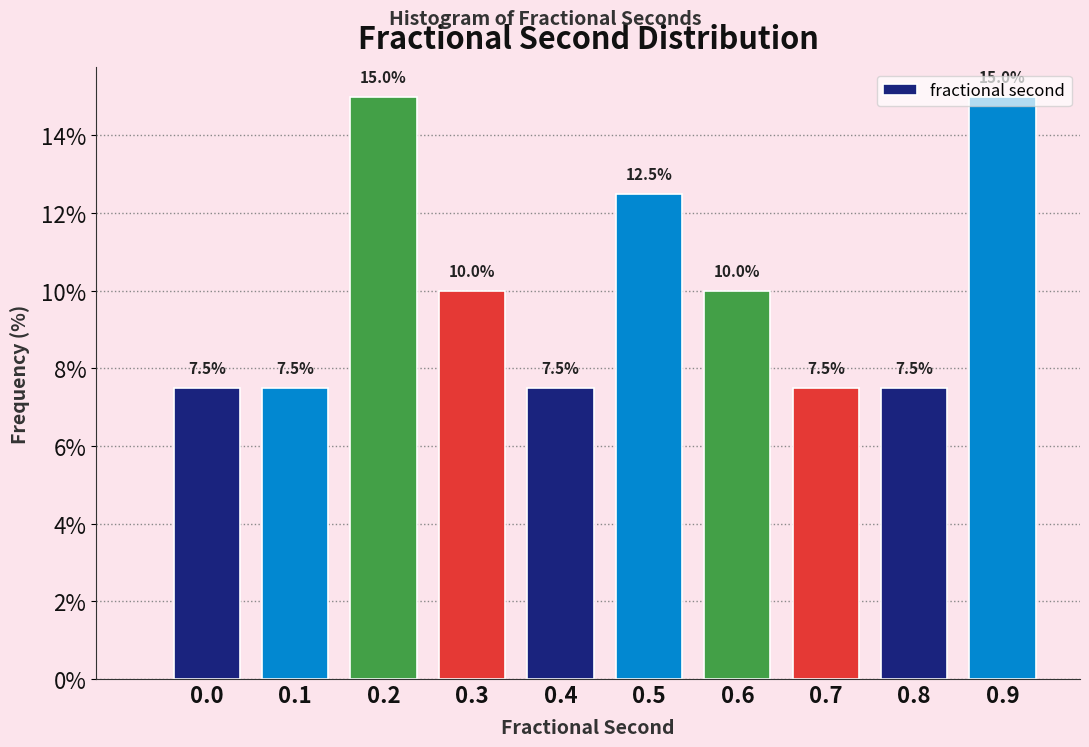

What is the ratio of the value at 0.3 to the value at 0.6?

1.0